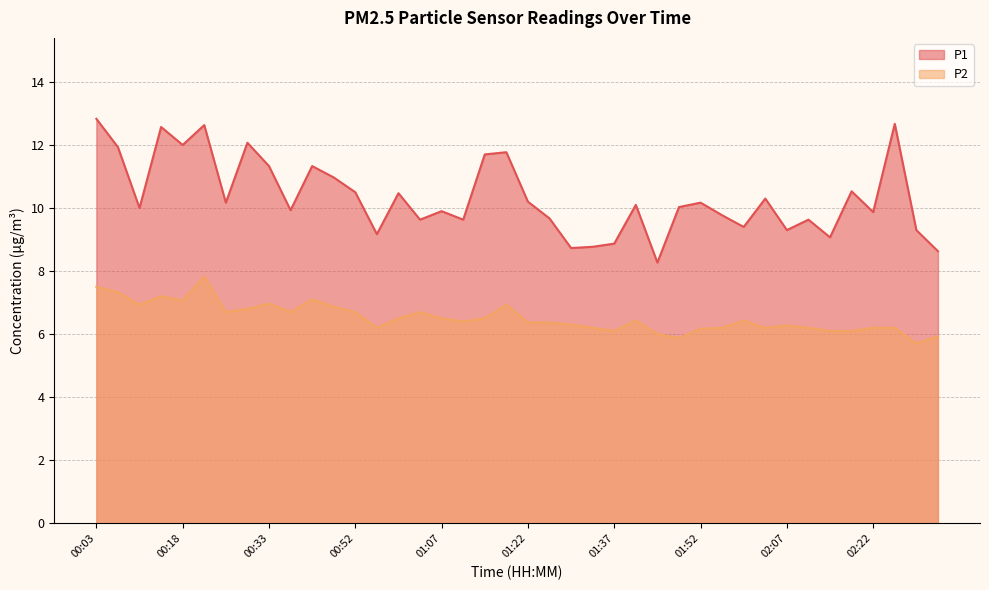

Reading left to right, transcribe all the data shown in this chart.

P1: 12.8	11.9	10.0	12.6	12.0	12.6	10.2	12.1	11.3	9.9	11.3	11.0	10.5	9.2	10.5	9.6	9.9	9.6	11.7	11.8	10.2	9.7	8.7	8.8	8.9	10.1	8.3	10.0	10.2	9.8	9.4	10.3	9.3	9.6	9.1	10.5	9.9	12.7	9.3	8.6
P2: 7.5	7.3	6.9	7.2	7.1	7.8	6.7	6.8	7.0	6.7	7.1	6.9	6.7	6.2	6.5	6.7	6.5	6.4	6.5	6.9	6.4	6.4	6.3	6.2	6.1	6.4	6.0	5.9	6.2	6.2	6.4	6.2	6.3	6.2	6.1	6.1	6.2	6.2	5.7	5.9